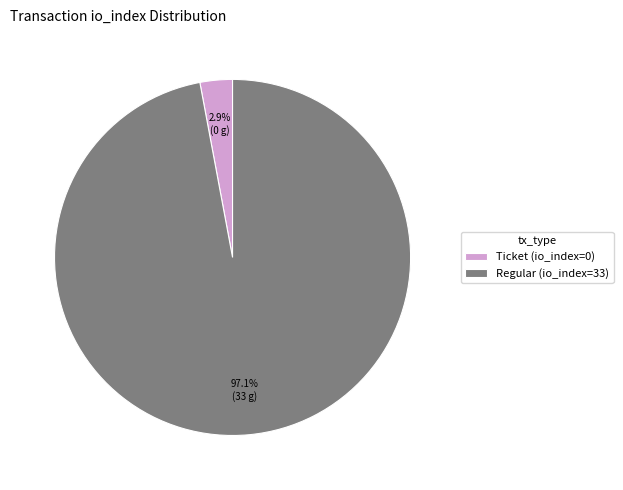

Count the number of slices in the pie.

2